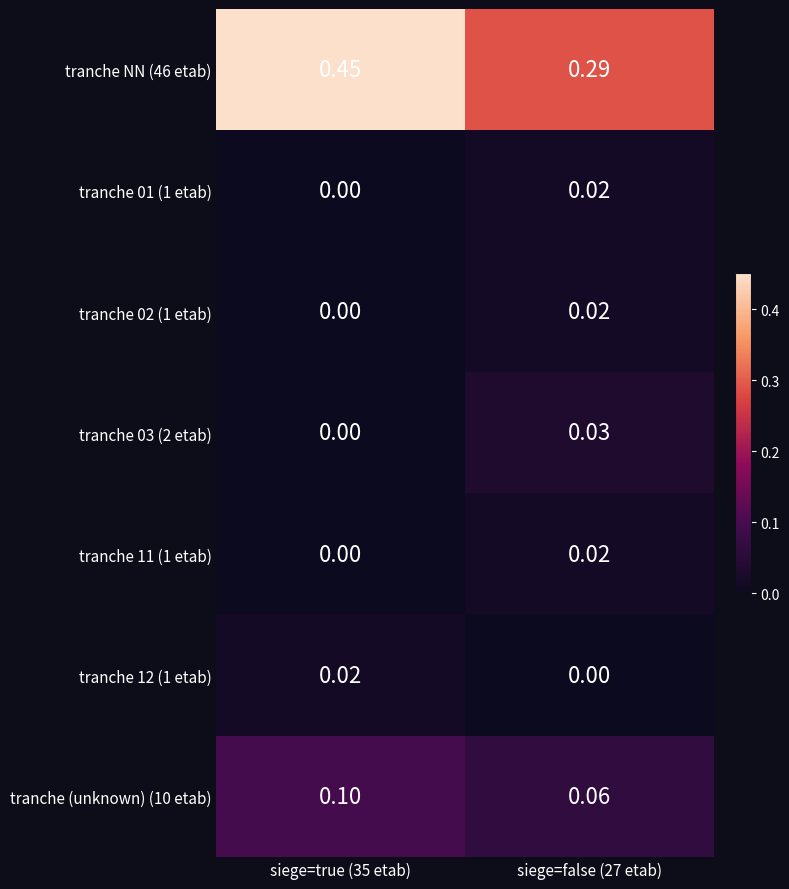

At siege=true (35 etab), list the series in order from largest to smallest.

tranche NN (46 etab), tranche (unknown) (10 etab), tranche 12 (1 etab), tranche 01 (1 etab), tranche 02 (1 etab), tranche 03 (2 etab), tranche 11 (1 etab)